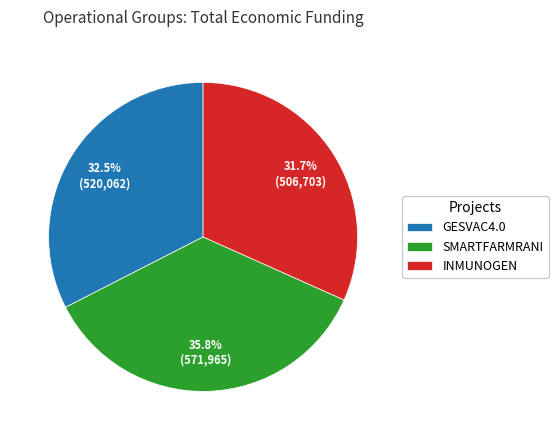

Do SMARTFARMRANI and GESVAC4.0 together represent more than half of the pie?

Yes